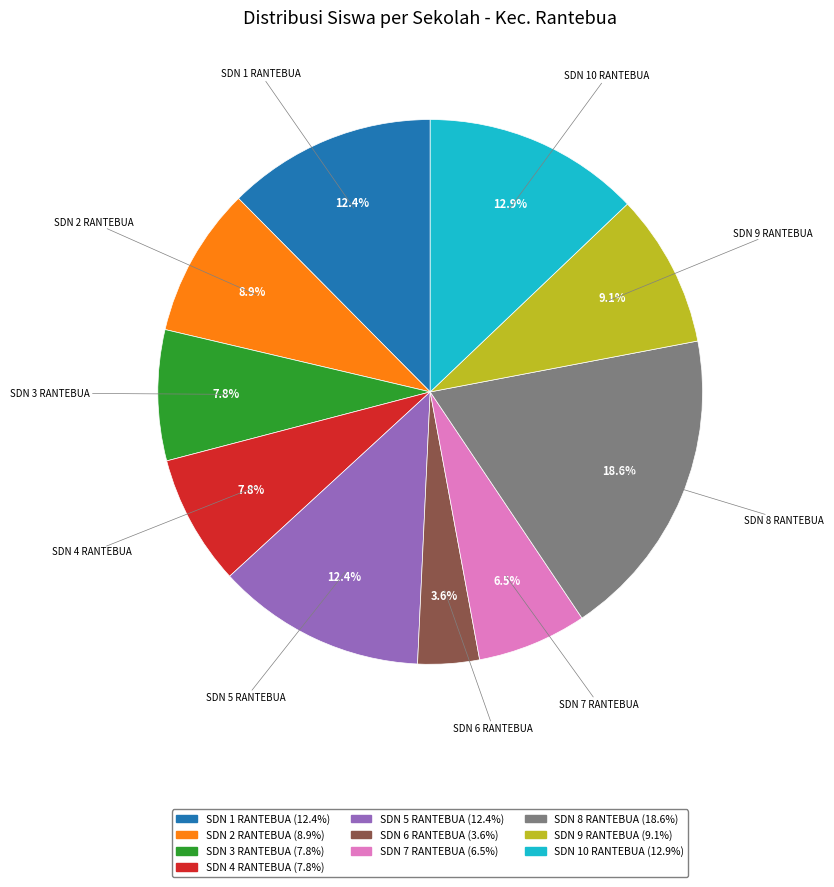

How many slices are in this pie chart?

10